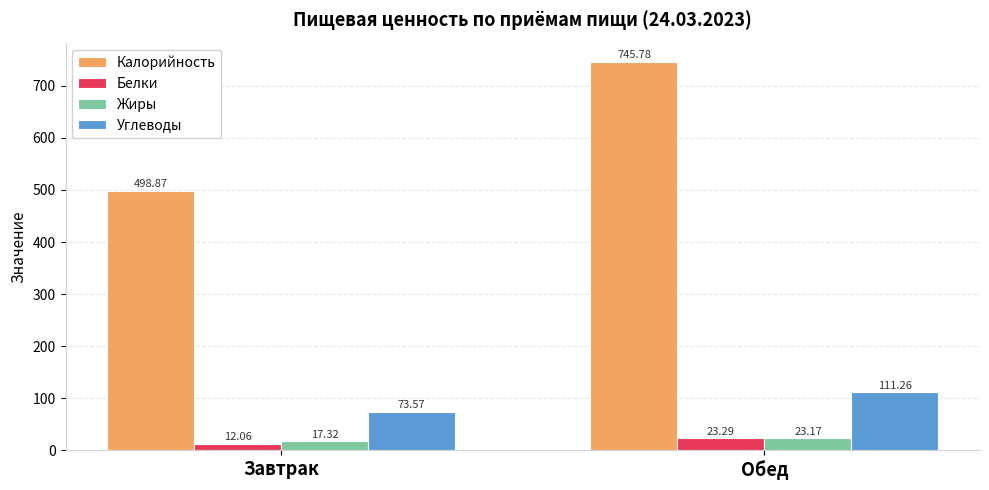

How many groups of bars are there?

2